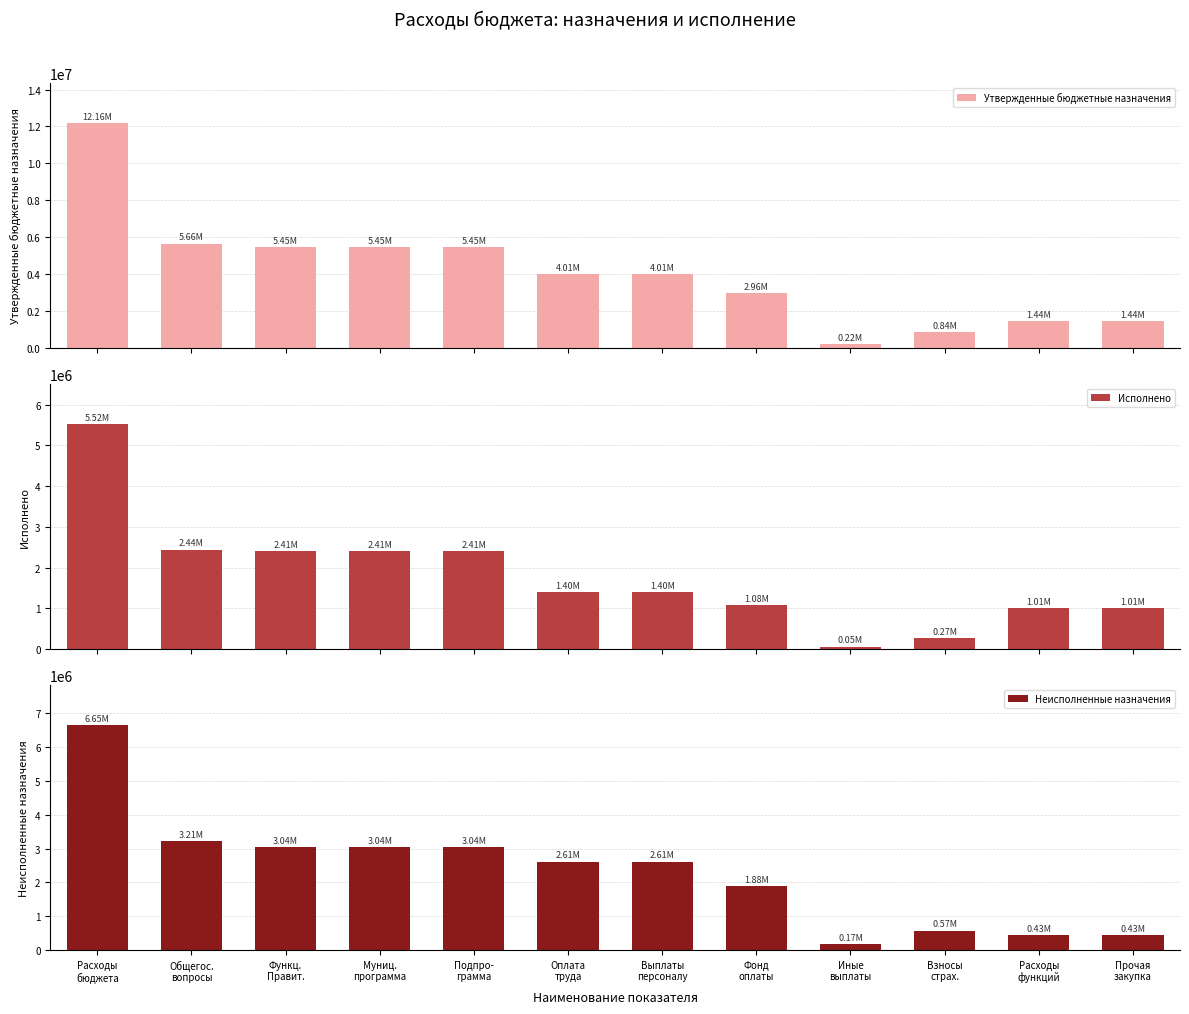

What is the label of the 2nd bar from the right?

Расходы
функций